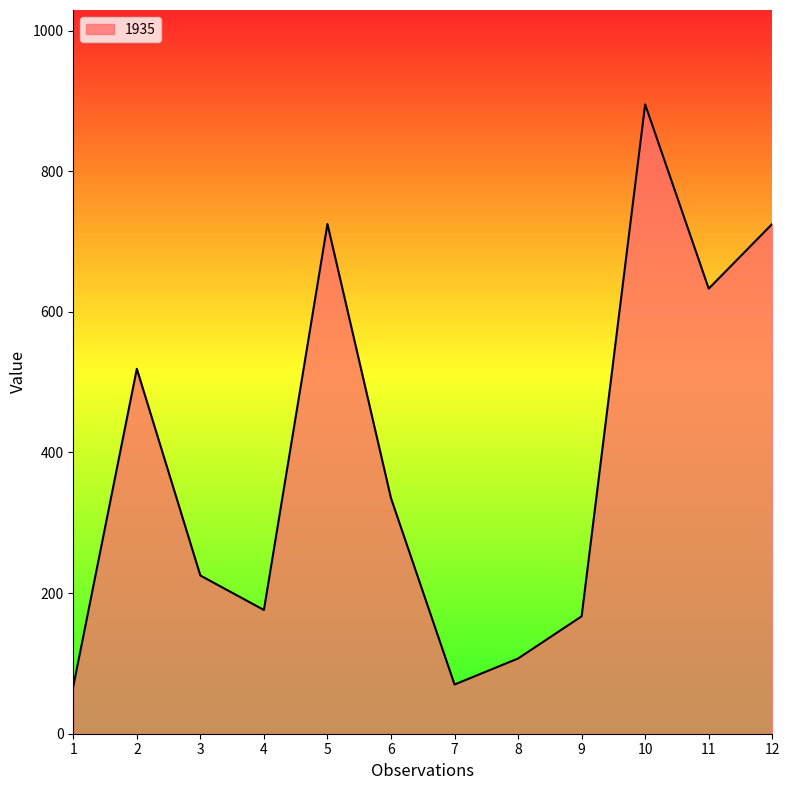

What is the difference between the values at 11 and 7?

563.0